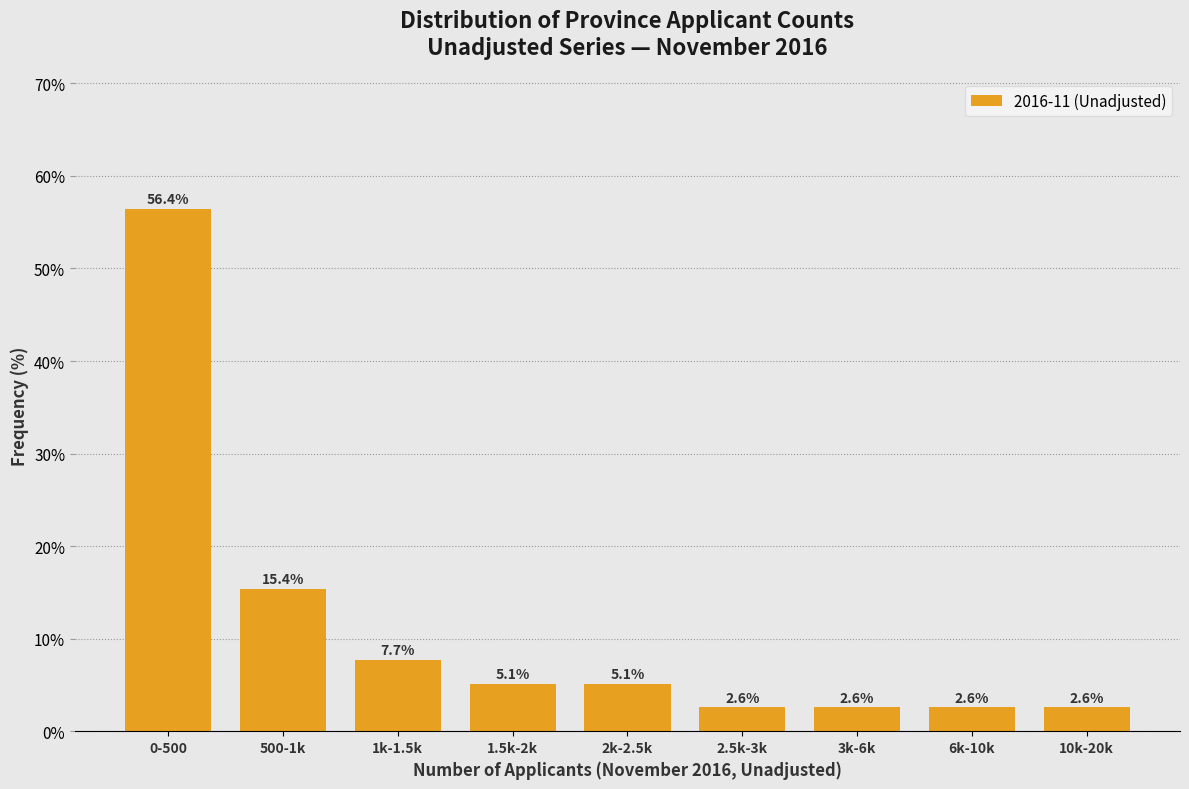

Reading right to left, list all the values displayed in this chart.

10k-20k=2.6	6k-10k=2.6	3k-6k=2.6	2.5k-3k=2.6	2k-2.5k=5.1	1.5k-2k=5.1	1k-1.5k=7.7	500-1k=15.4	0-500=56.4